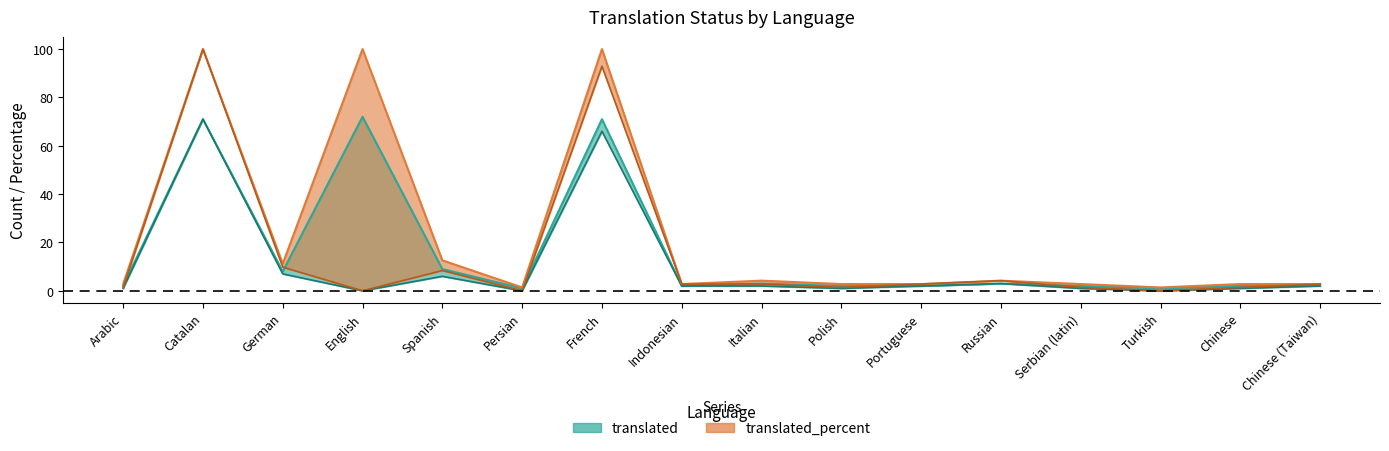

How many data points in translated are above 2?

7